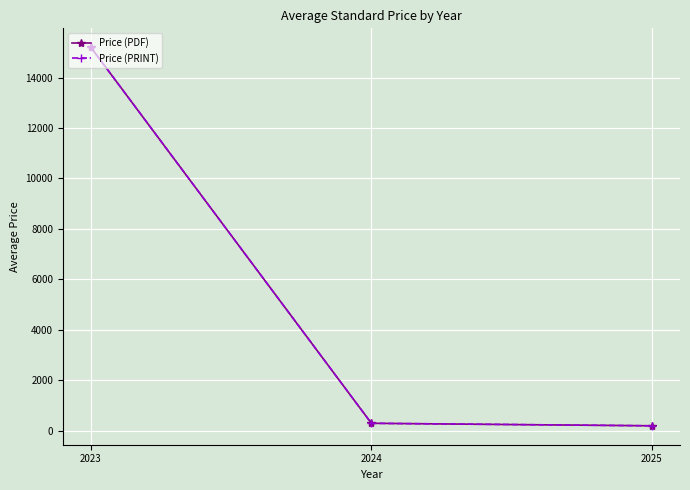

At which label does Price (PRINT) reach its peak?

2023